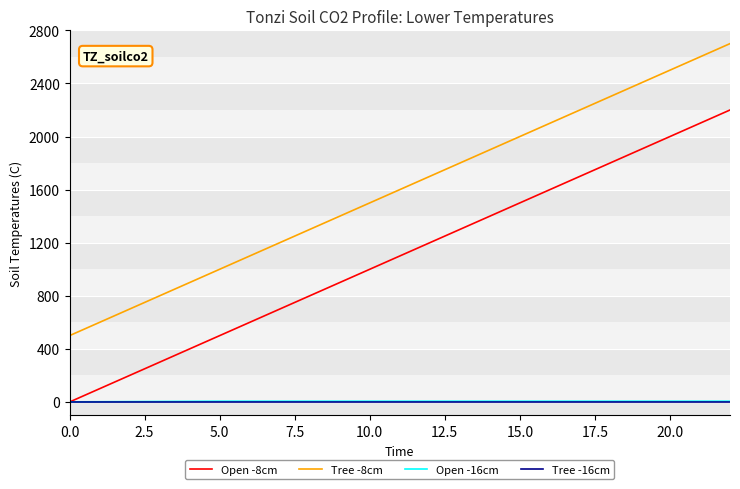

Which series has the largest total across all categories?

Tree -8cm